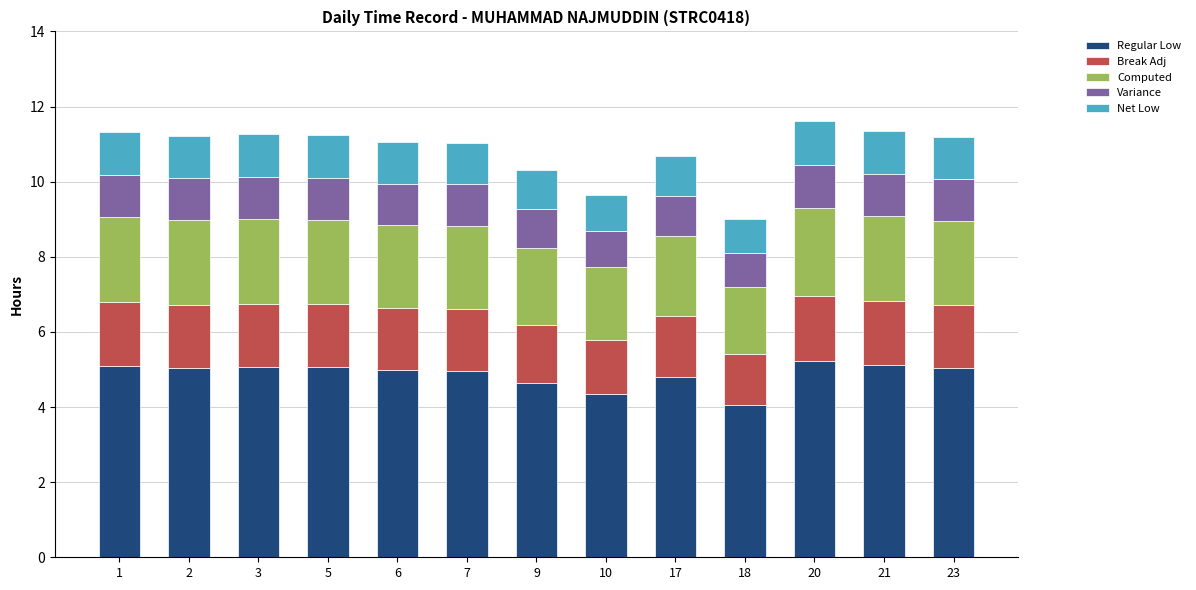

What is the total value across all series at 9?

10.3